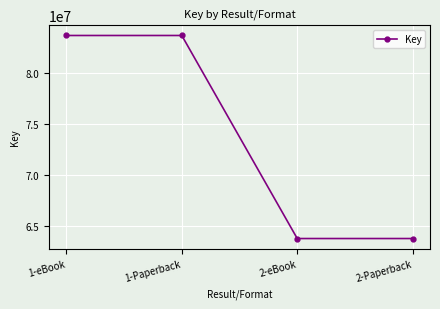

Does the chart have visible grid lines?

Yes